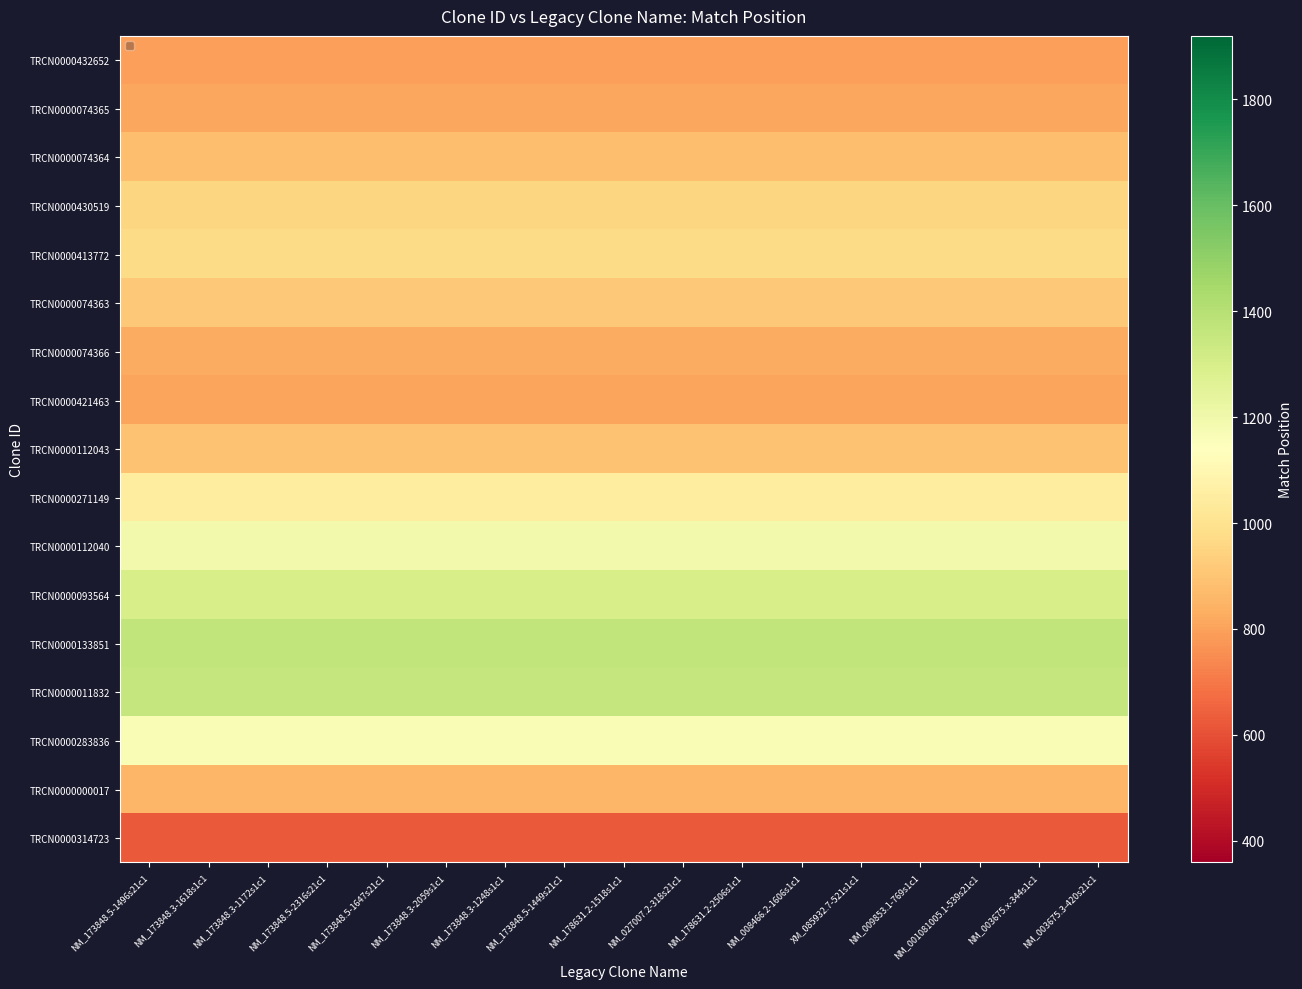

Rank the series by their maximum value, from lowest to highest.

TRCN0000314723, TRCN0000432652, TRCN0000421463, TRCN0000074365, TRCN0000074366, TRCN0000000017, TRCN0000074364, TRCN0000112043, TRCN0000074363, TRCN0000430519, TRCN0000413772, TRCN0000271149, TRCN0000283836, TRCN0000112040, TRCN0000093564, TRCN0000011832, TRCN0000133851